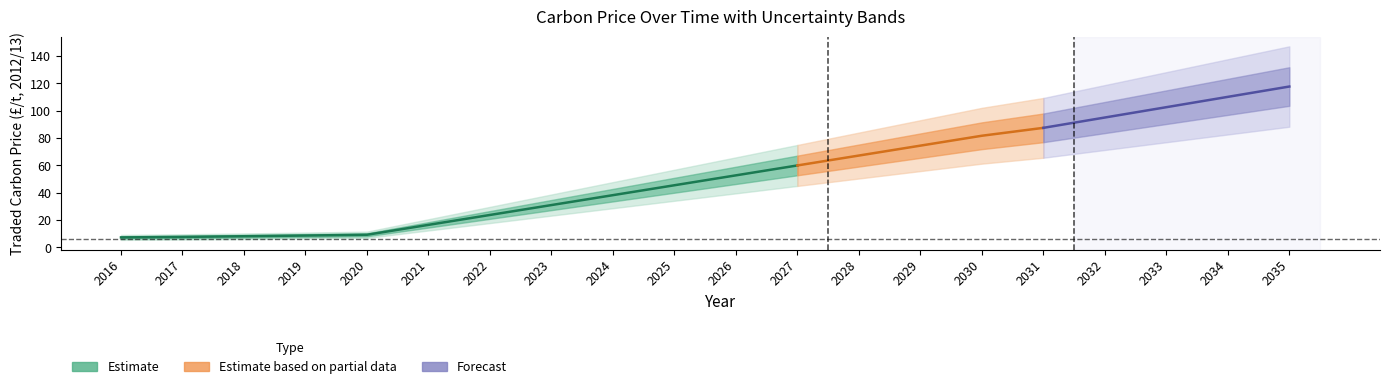

Is it true that ghg_factor equals 0.4 at 2031?

False